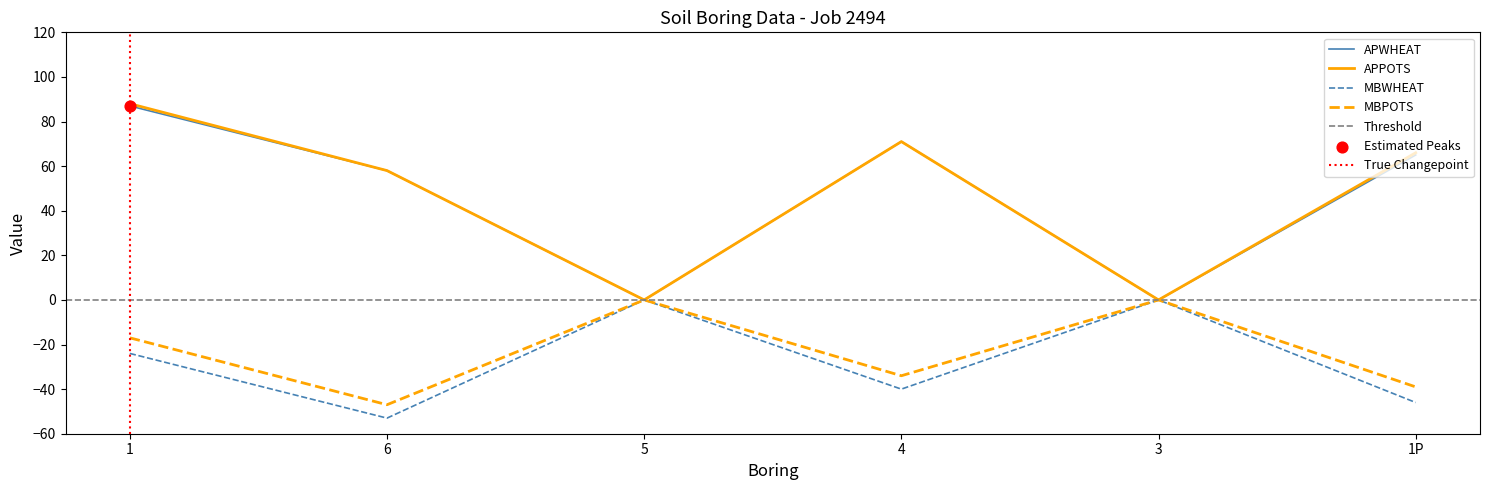

Which series contains the lowest Y value?

MBWHEAT